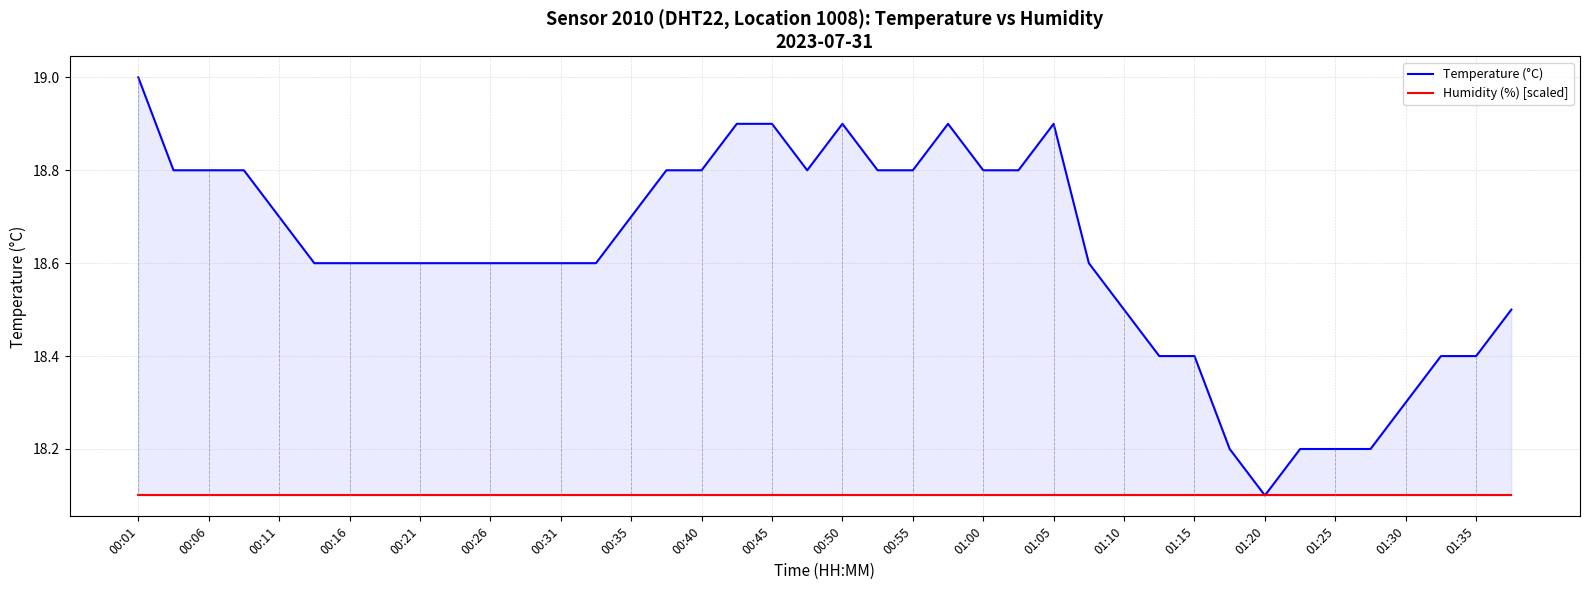

What are all the series names shown in the legend?

Temperature (°C), Humidity (%) [scaled]